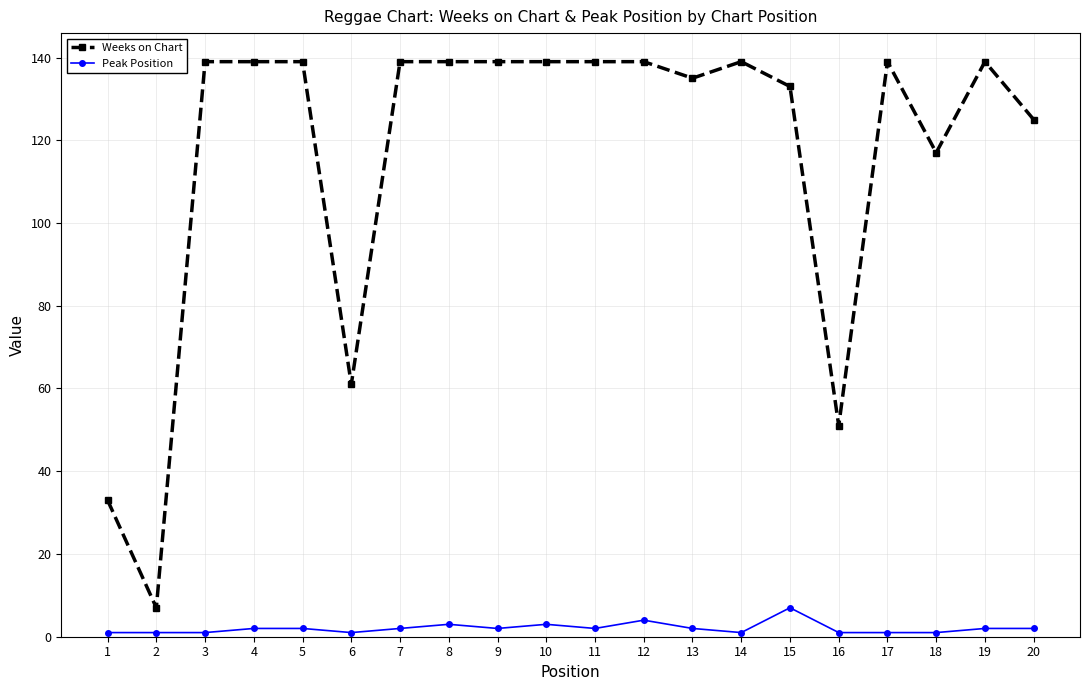

What are all the series names shown in the legend?

Weeks on Chart, Peak Position